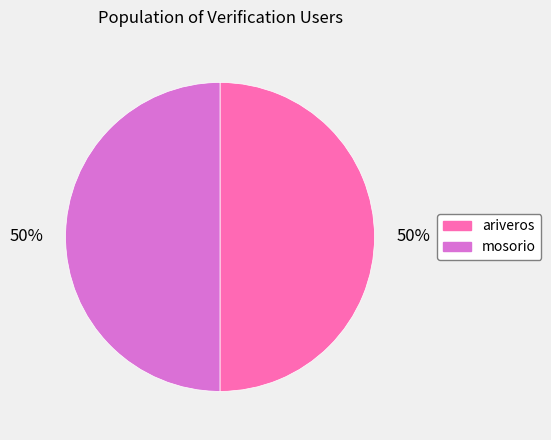

True or false: ariveros accounts for 59% of the total.

False